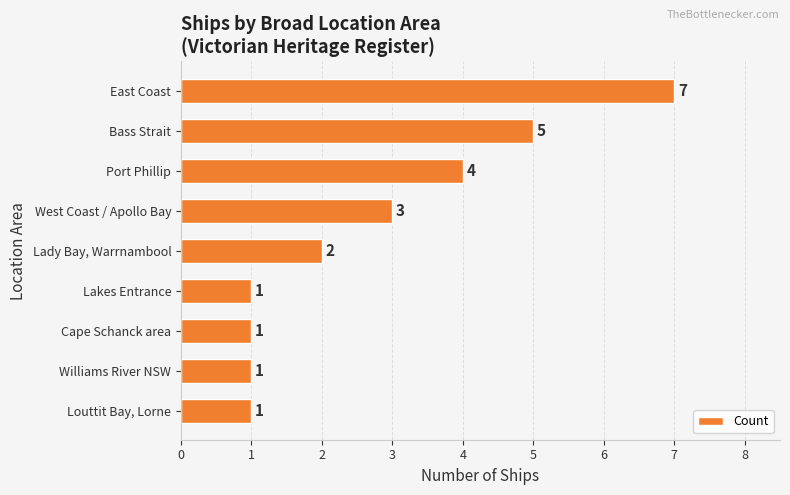

What is the difference between the second highest and second lowest values?

4